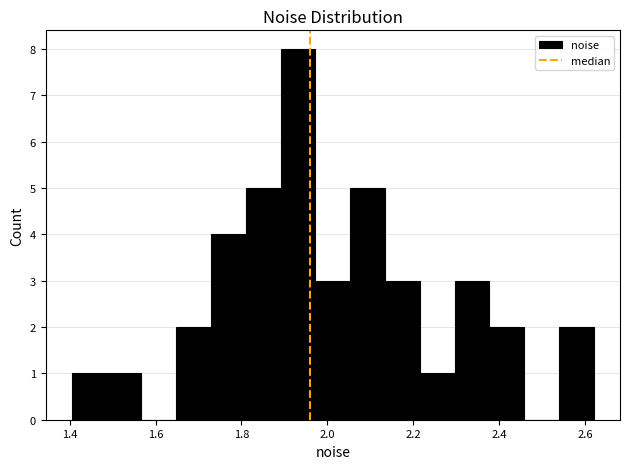

How tall is the bar that spans 2.06 to 2.14 on the x-axis? Neither the bar edges nor the heights are printed on the chart, so give them approximately, as read against the axes.

5